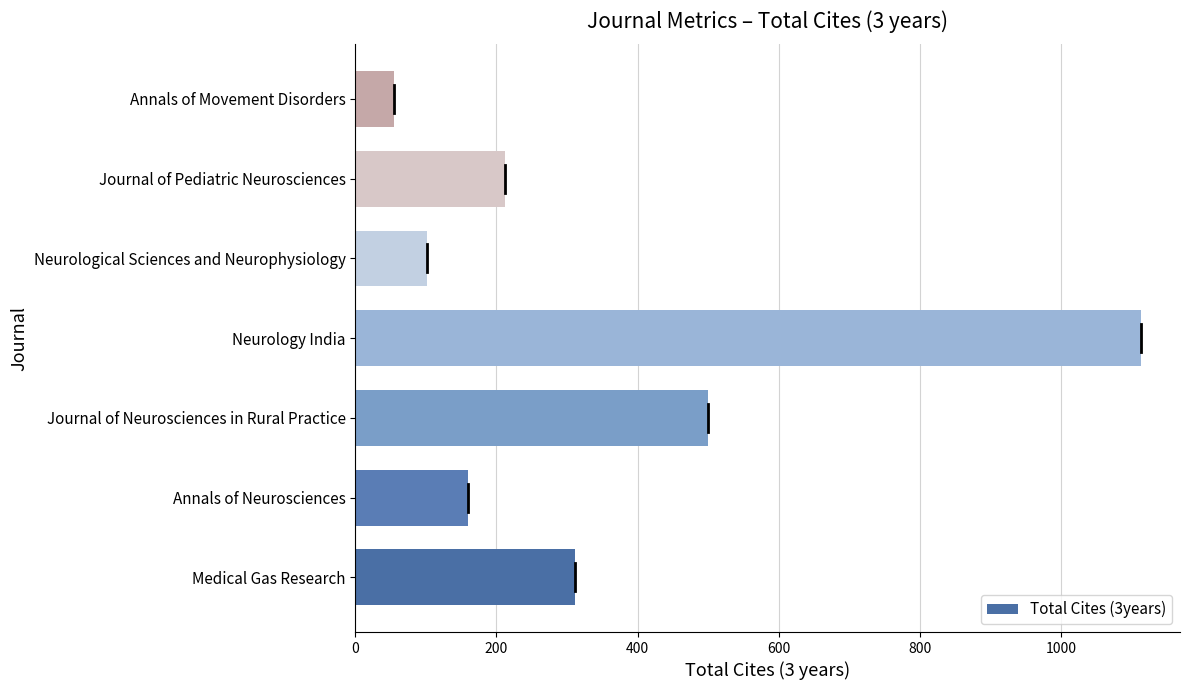

Rank the categories by value from lowest to highest.

Annals of Movement Disorders, Neurological Sciences and Neurophysiology, Annals of Neurosciences, Journal of Pediatric Neurosciences, Medical Gas Research, Journal of Neurosciences in Rural Practice, Neurology India